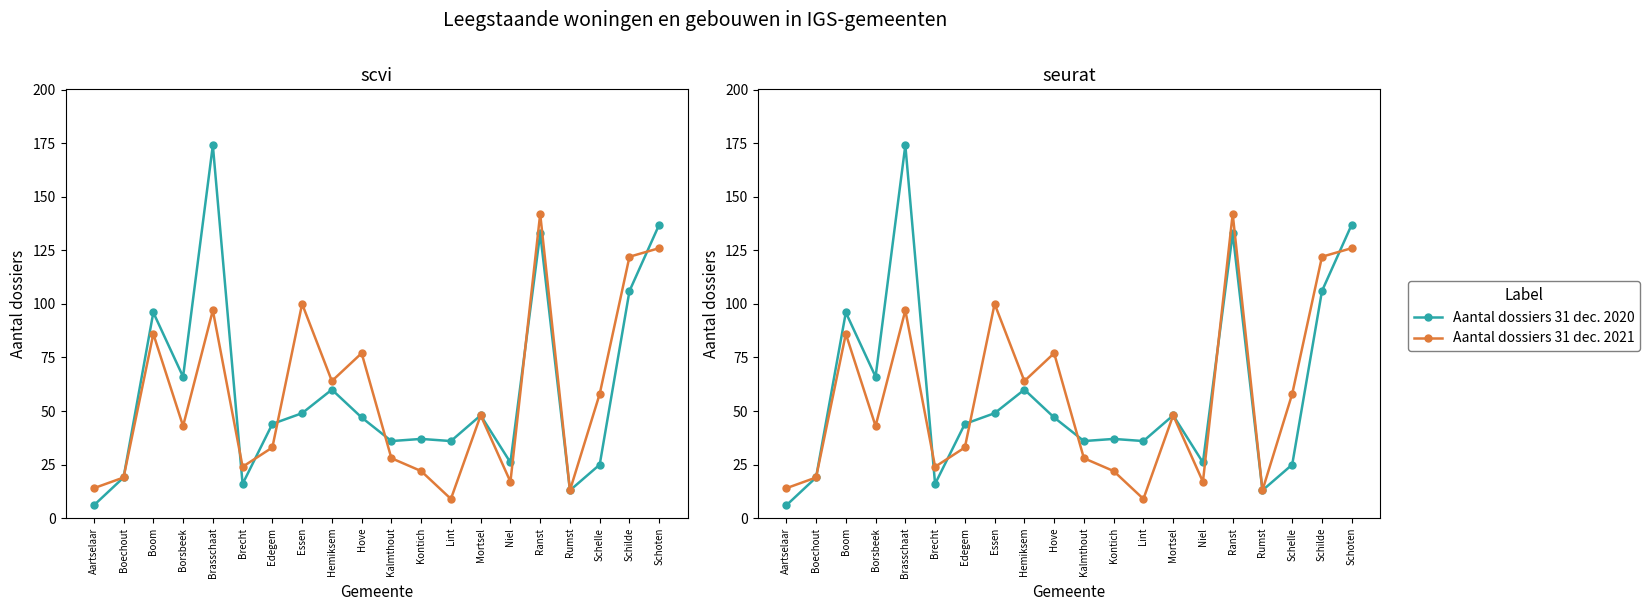

Which has a higher value, Essen or Aartselaar?

Essen